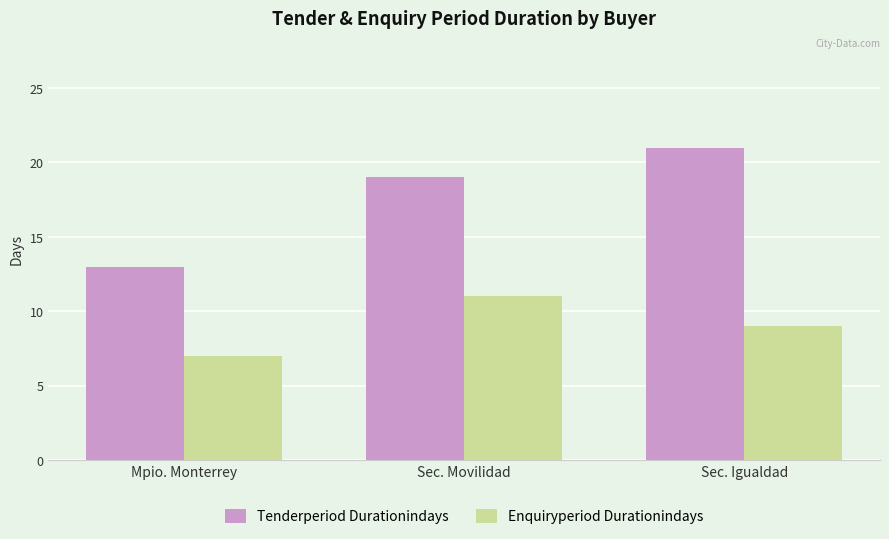

The value of Enquiryperiod Durationindays at Sec. Igualdad is 15. True or false?

False